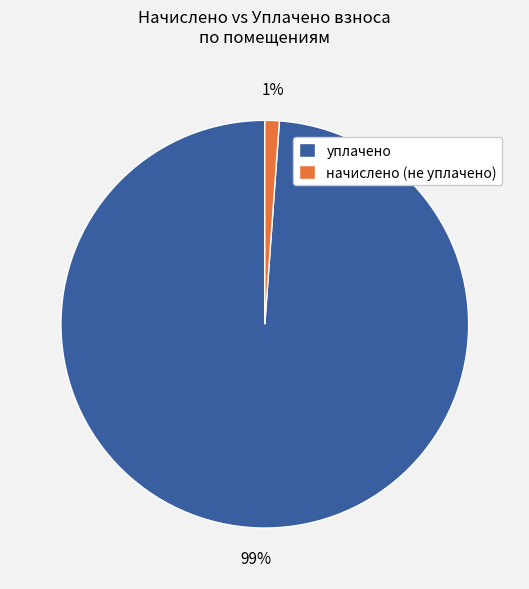

Rank the categories by value from lowest to highest.

начислено (не уплачено), уплачено